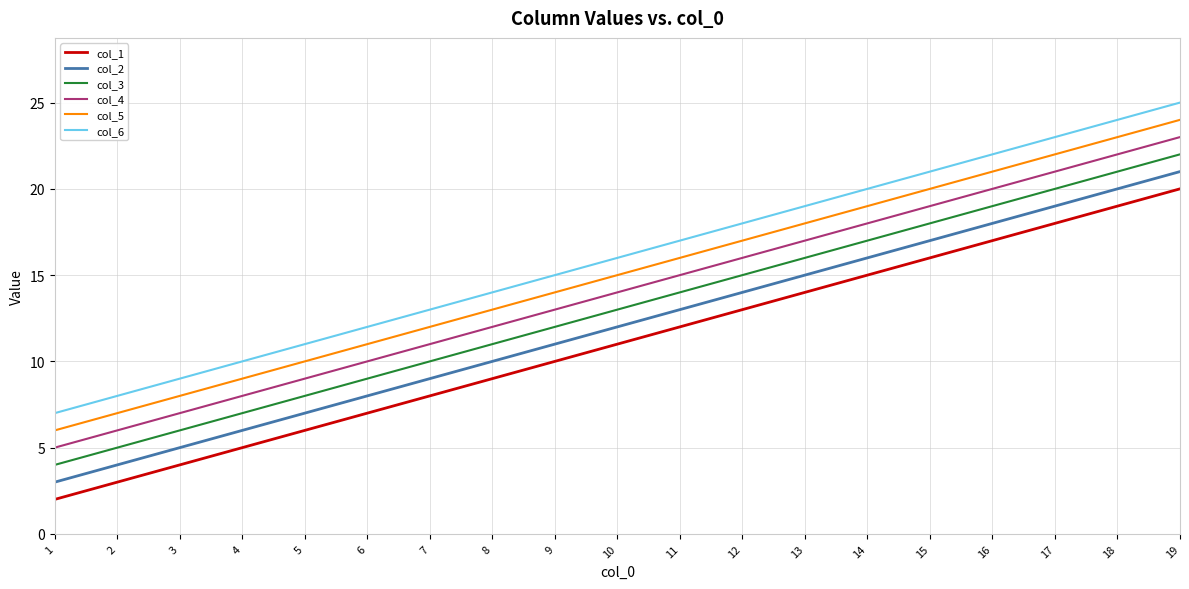

True or false: col_4 has a value of 21 at 17.

True